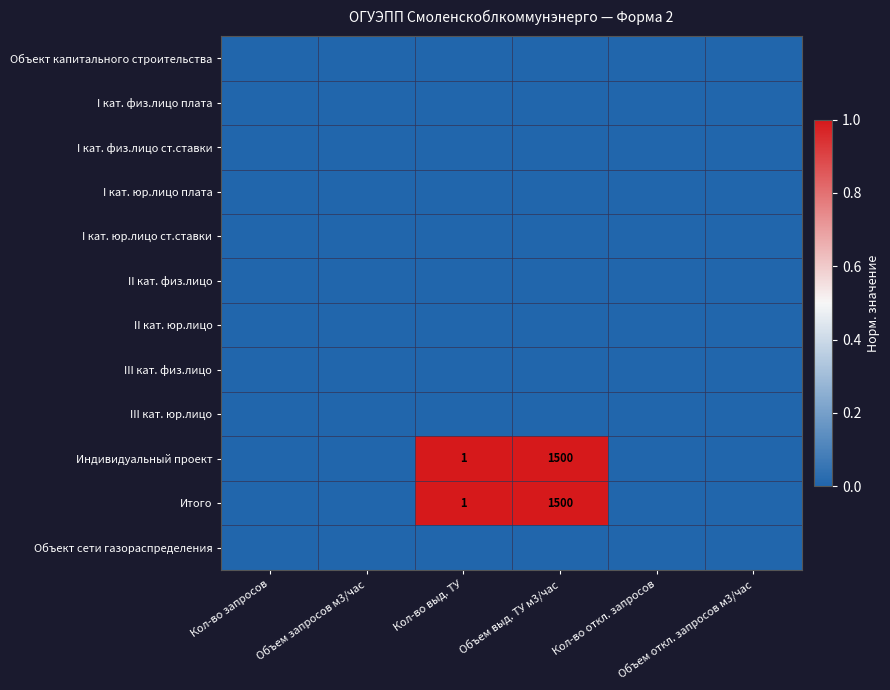

What is the difference between the maximum and minimum values in the Итого series?

1